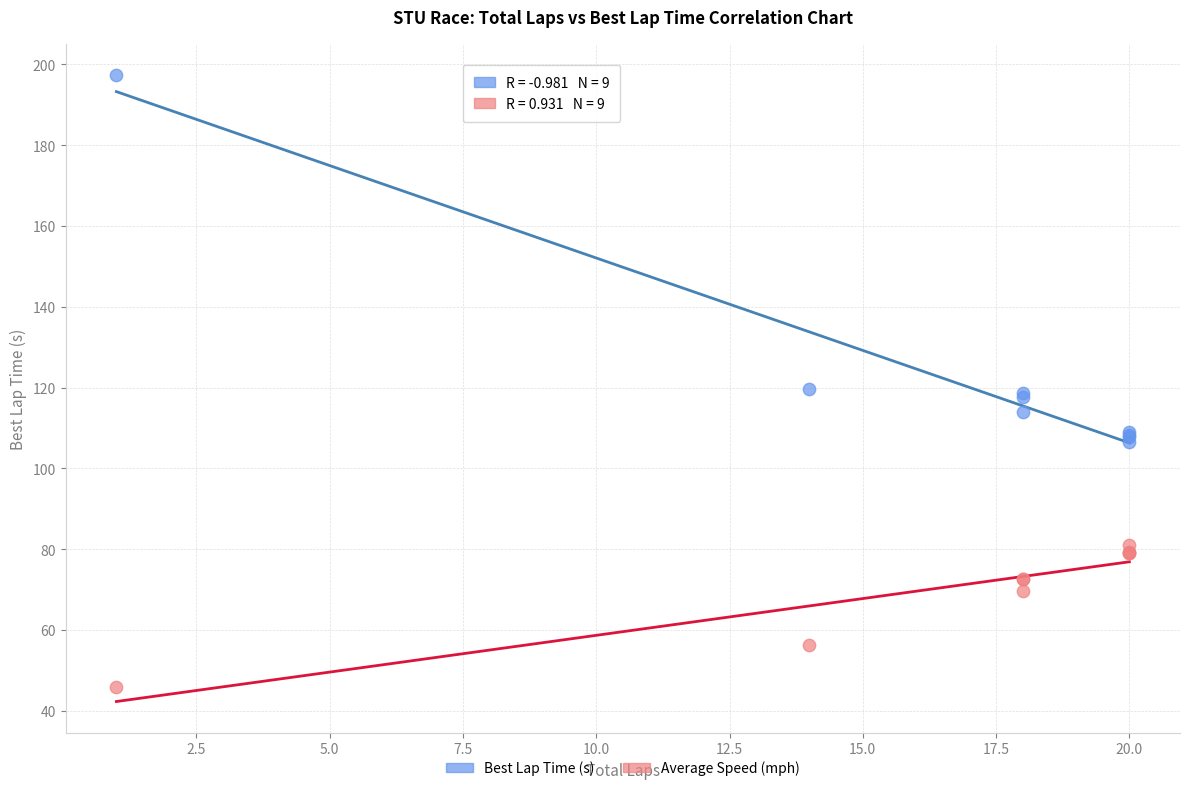

Which series contains the lowest Y value?

Average Speed (mph)